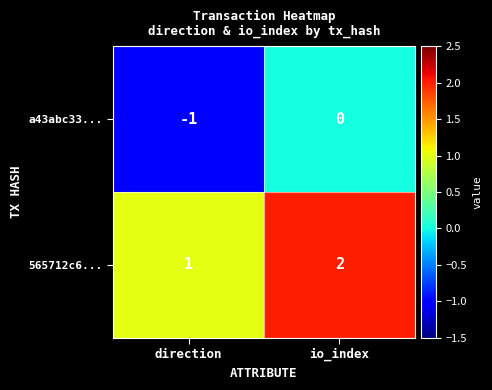

Reading left to right, transcribe all the data shown in this chart.

a43abc33...: -1	0
565712c6...: 1	2